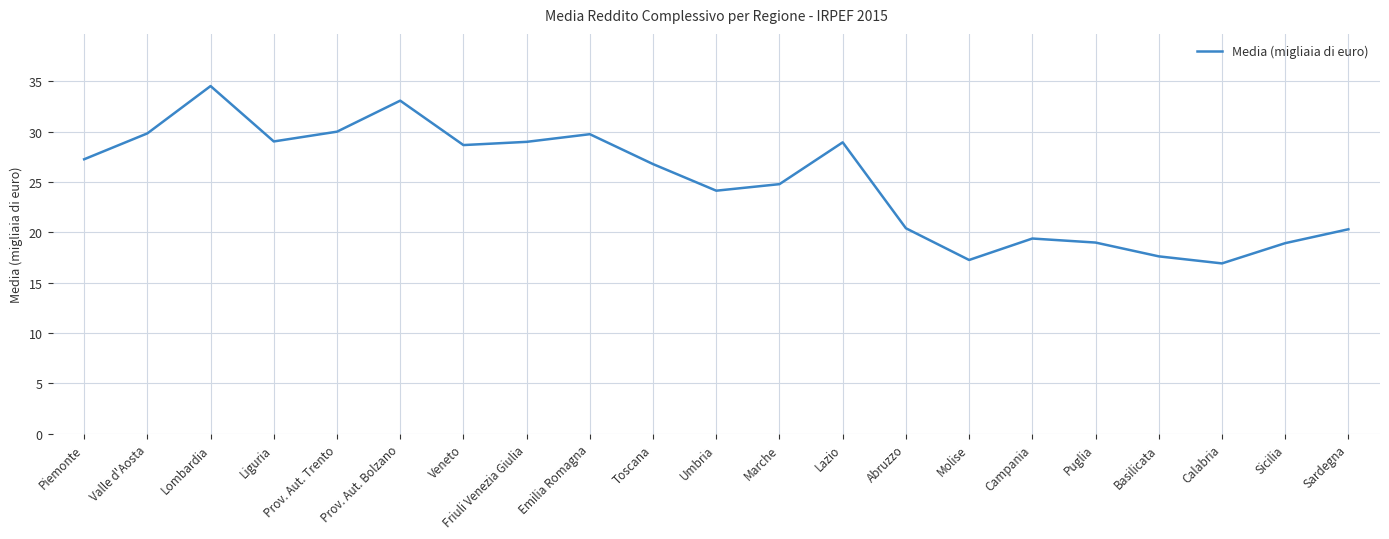

At which category does the chart reach its peak across all series?

Lombardia